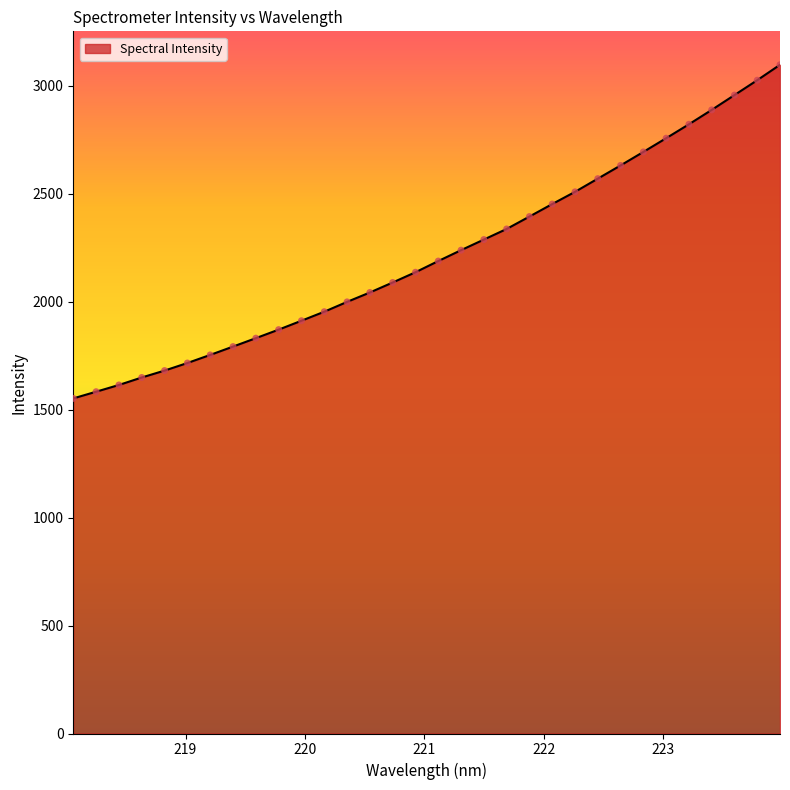

What is the smallest value displayed?

1551.5